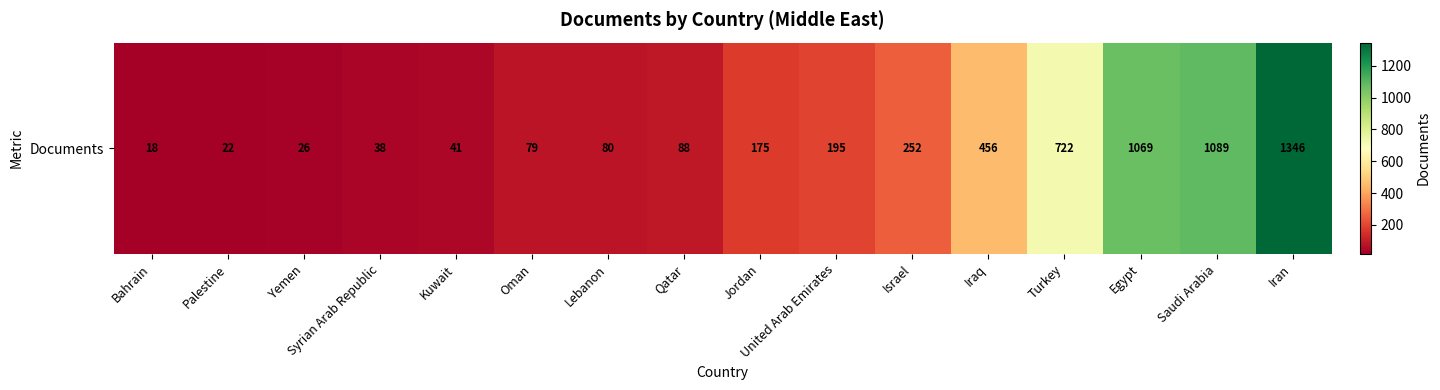

Between Turkey and Oman, which is larger?

Turkey